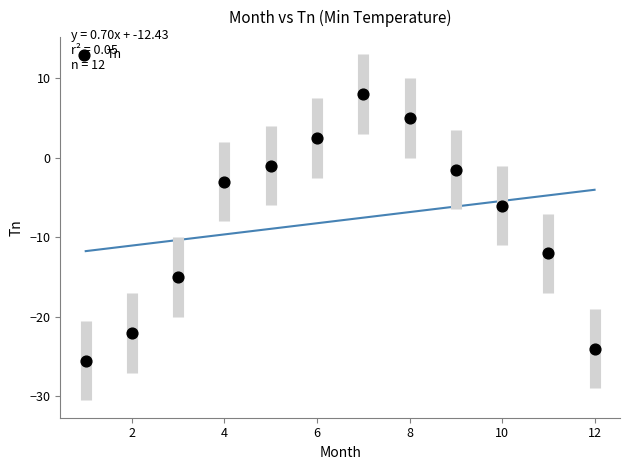

What is the average X value?

6.5